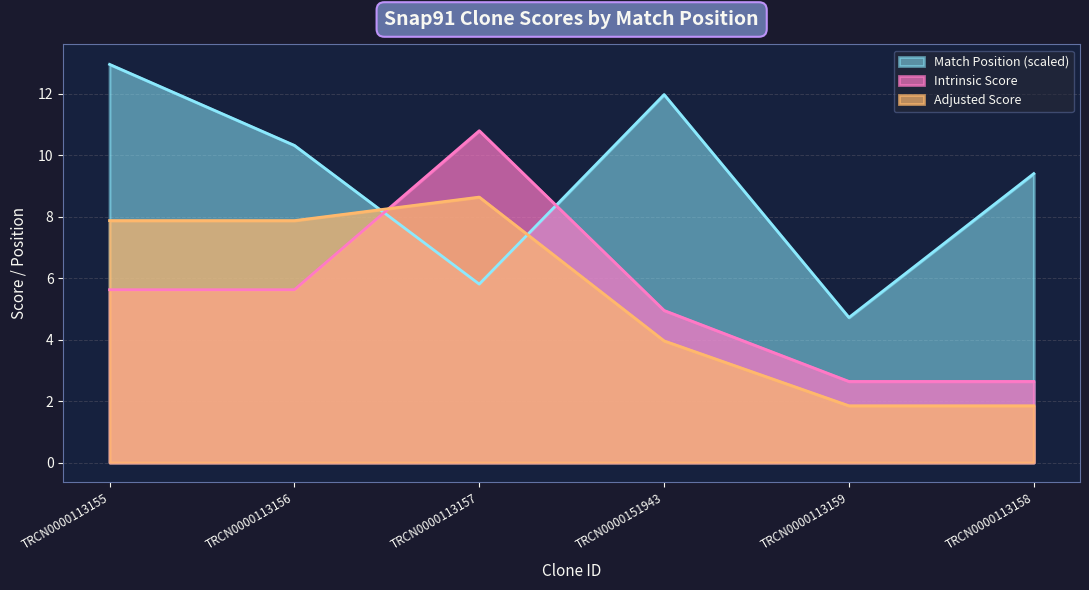

What is the maximum value shown in the chart?

13.0